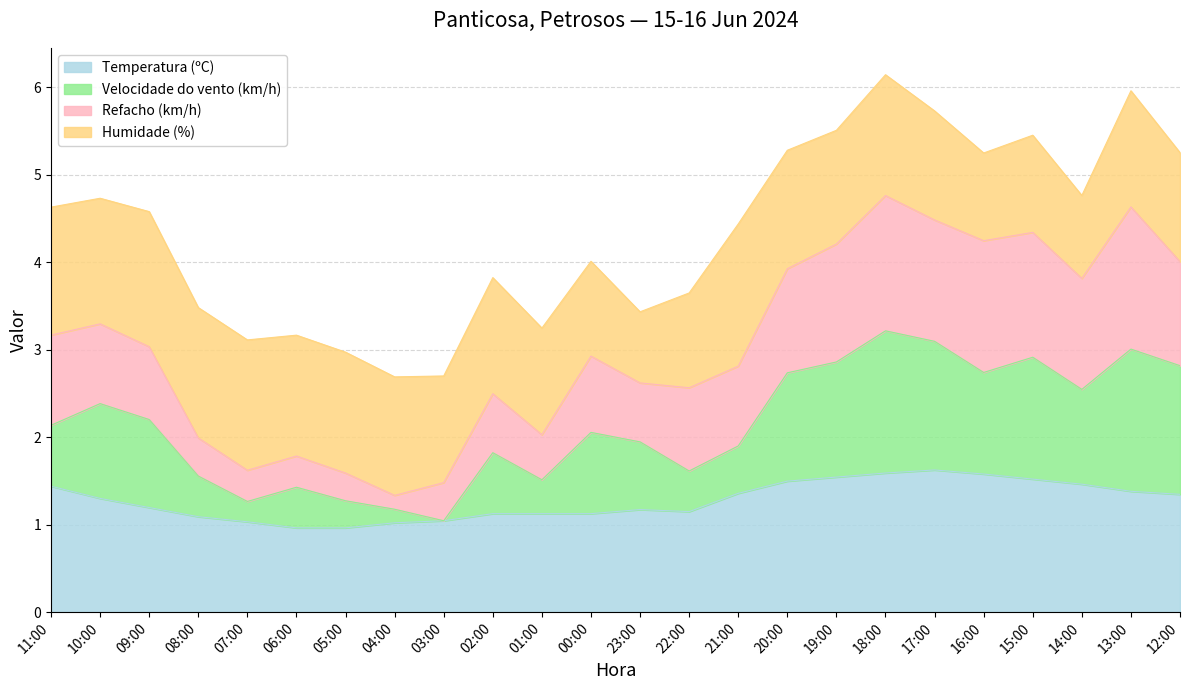

True or false: Velocidade do vento (km/h) has more than 2 interior local peaks.

True